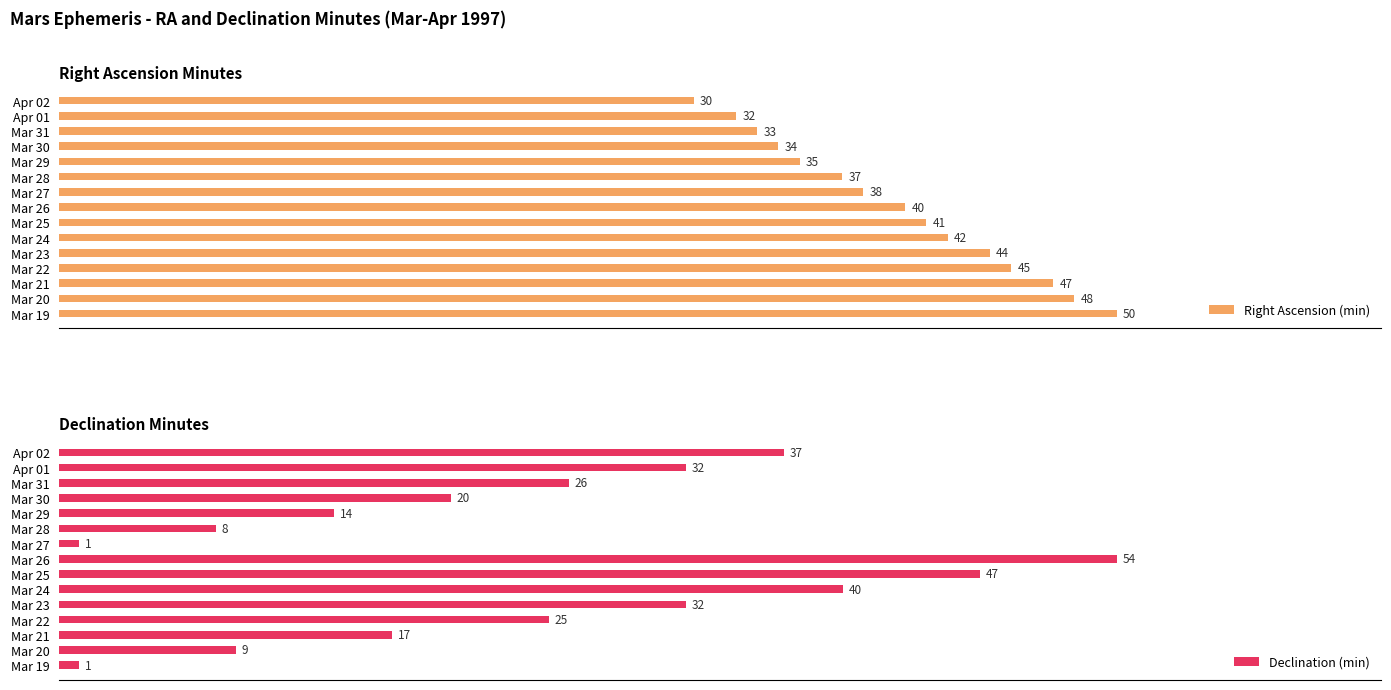

At which label is Right Ascension (min) closest to 40?

Mar 26